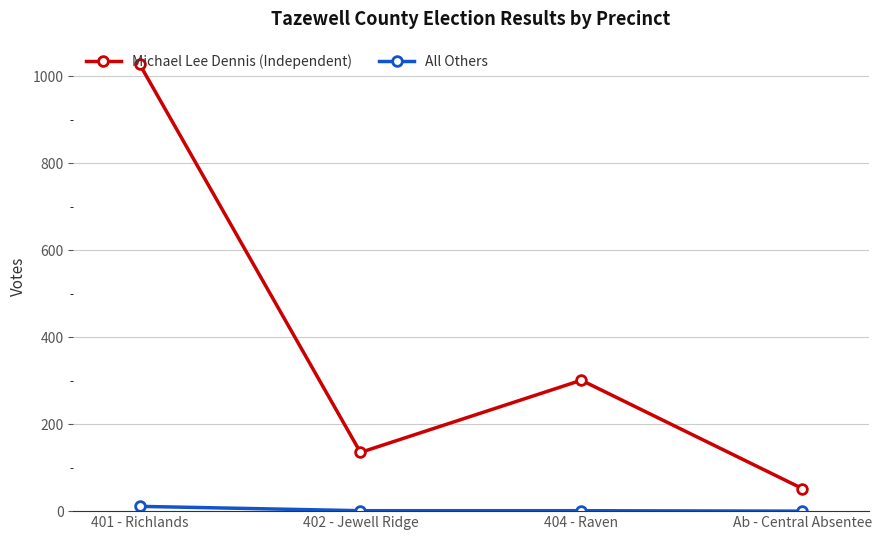

Rank the series by their maximum value, from highest to lowest.

Michael Lee Dennis (Independent), All Others